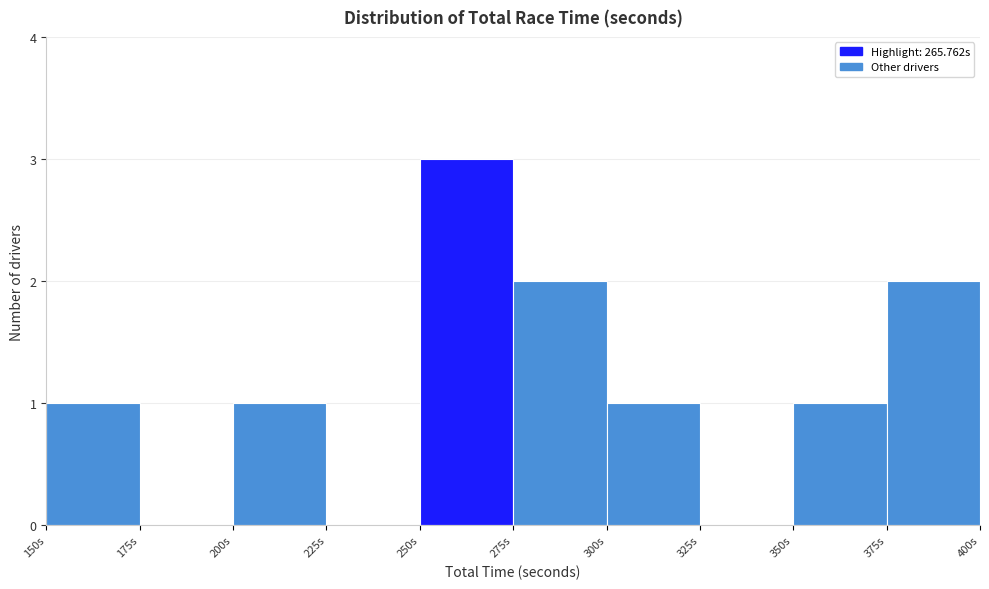

Which range on the x-axis has the tallest bar?

250 to 275